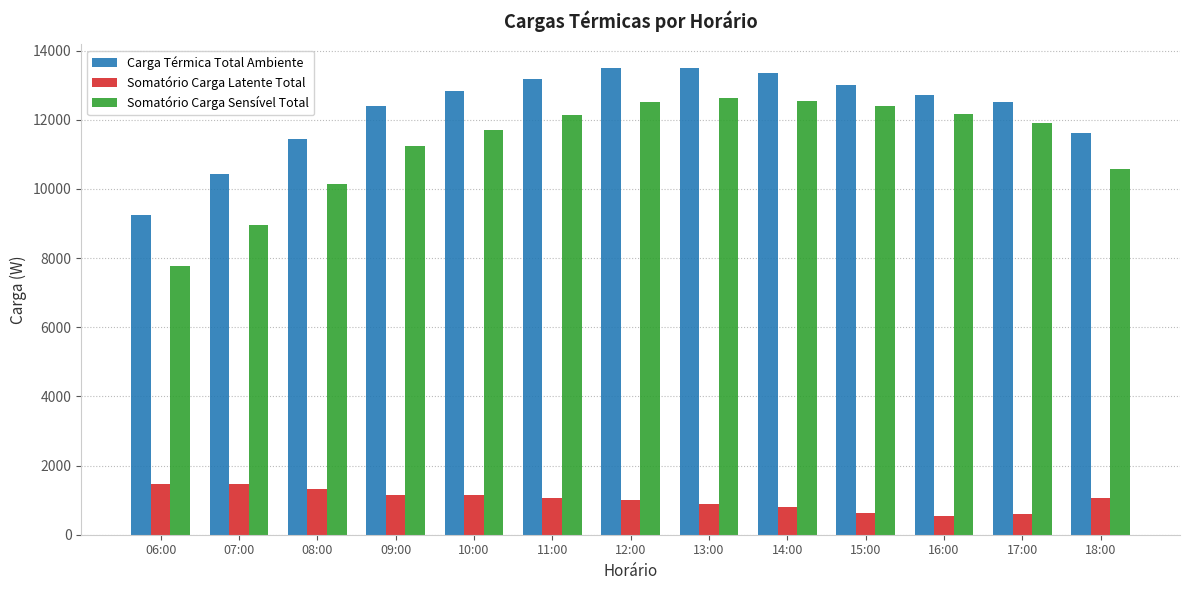

Where is Carga Térmica Total Ambiente nearest to the value 11371?

08:00